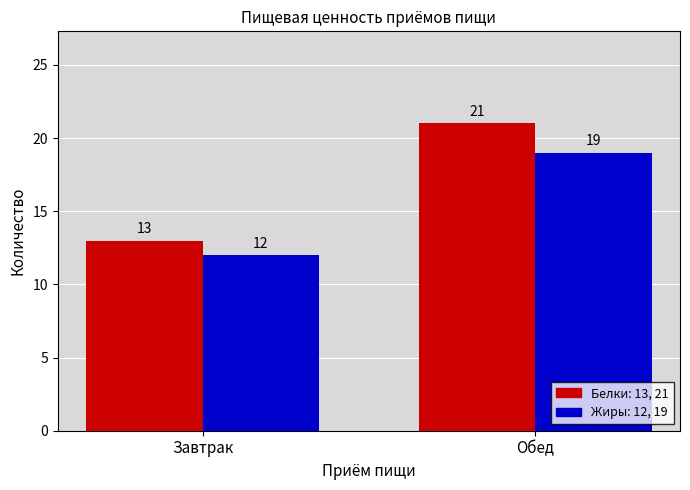

What is the difference between the highest and lowest values at Обед?

2